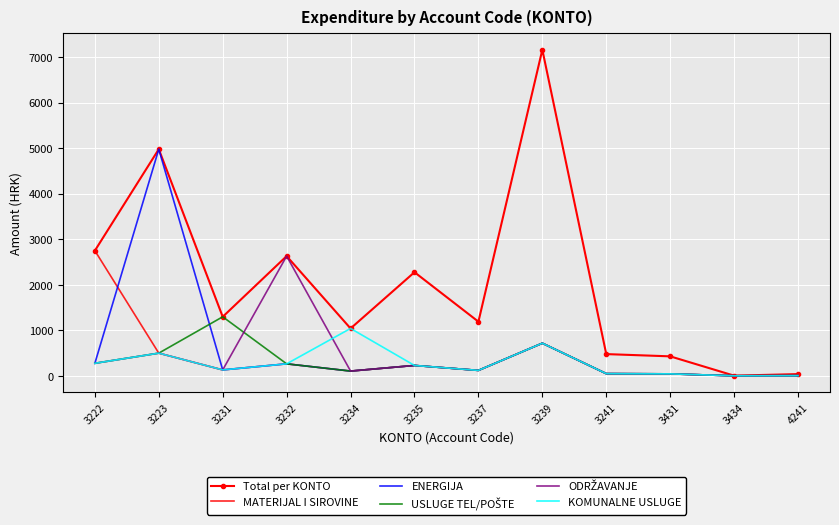

The value of MATERIJAL I SIROVINE at 3241 is 47.7. True or false?

True